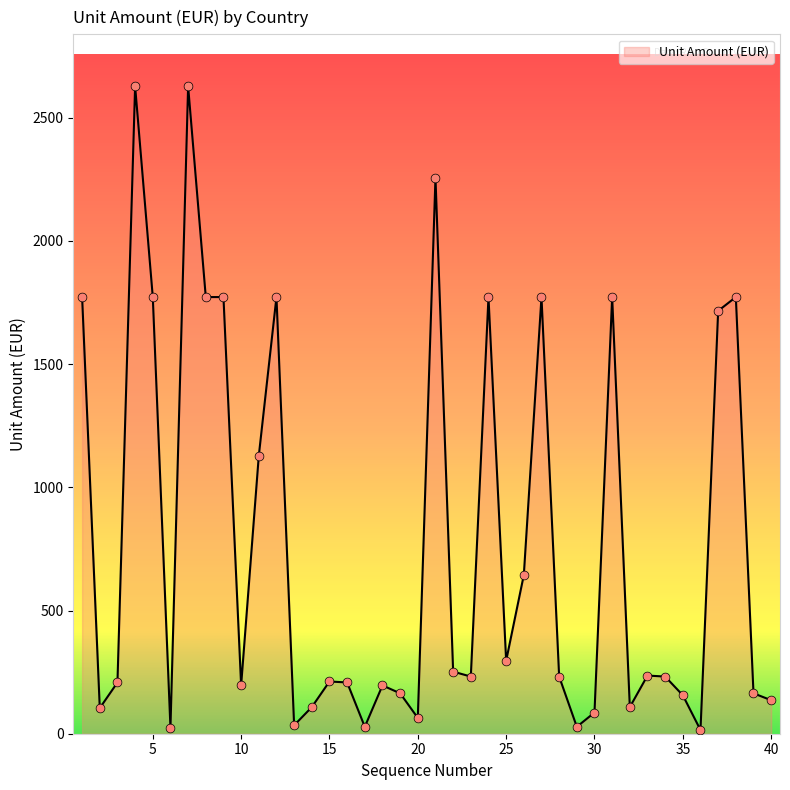

What is the greatest value displayed?

2628